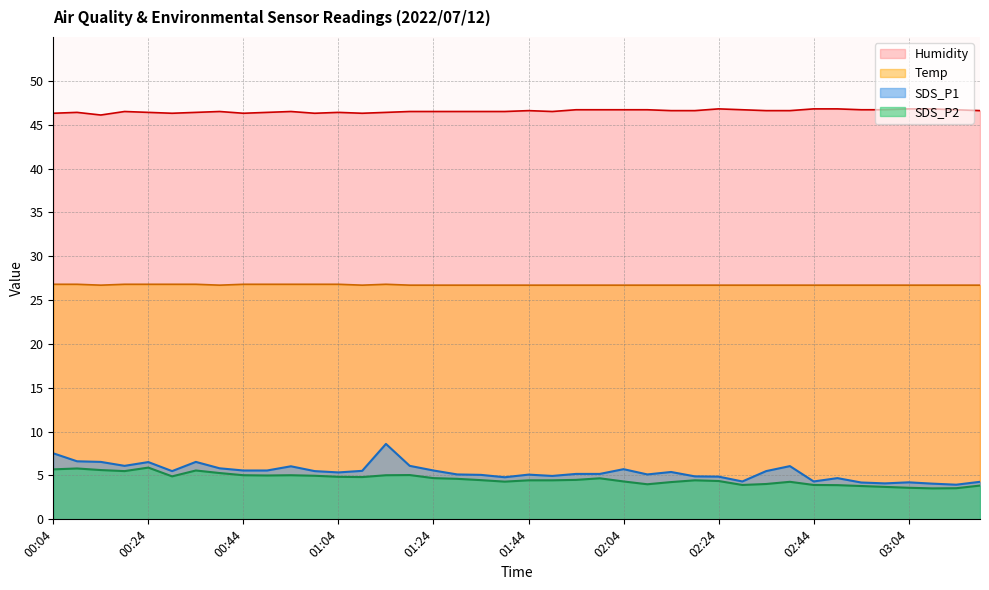

Is it true that SDS_P1 equals 9.6 at 00:54?

False